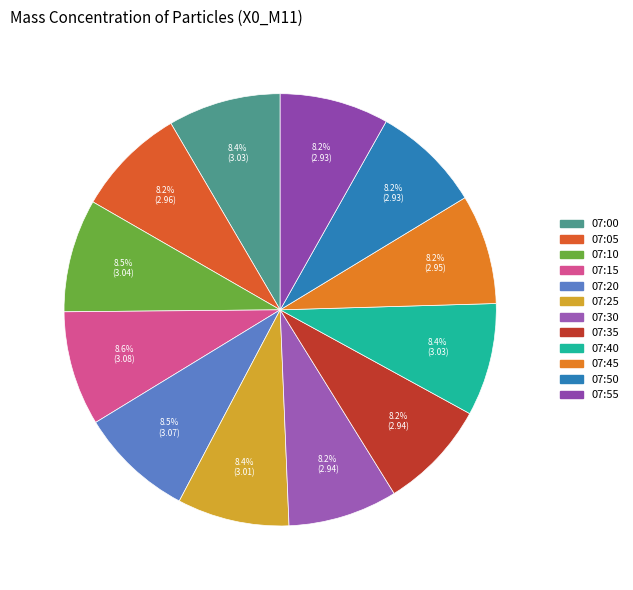

What is the largest slice in the pie chart?

07:15